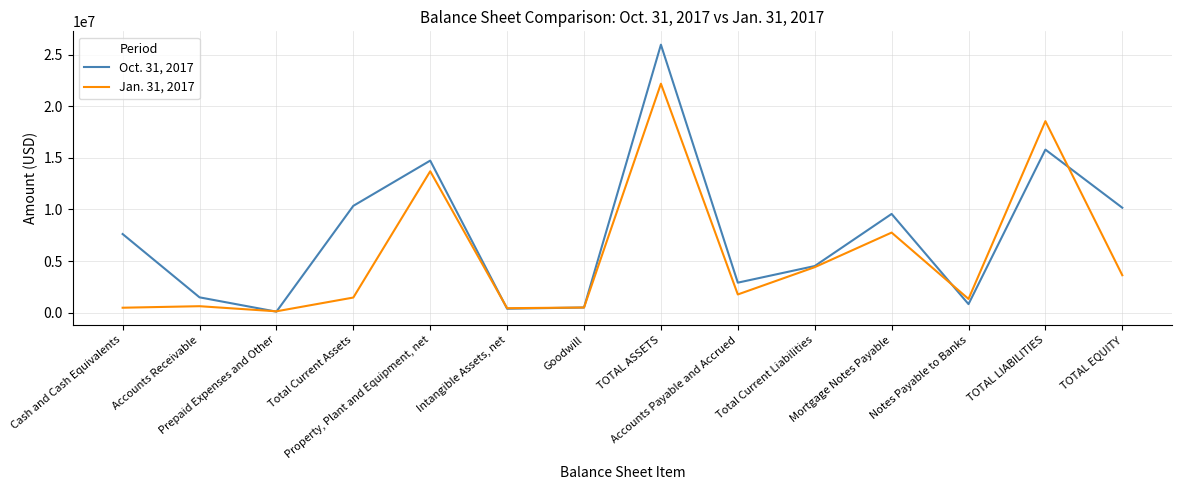

How many categories are shown in the chart?

14